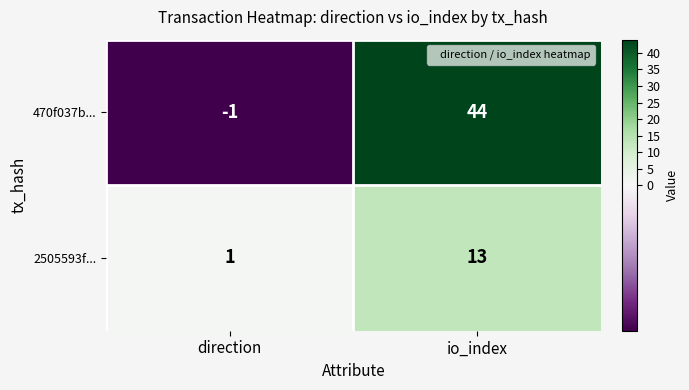

True or false: 2505593f... has a value of 1 at direction.

True